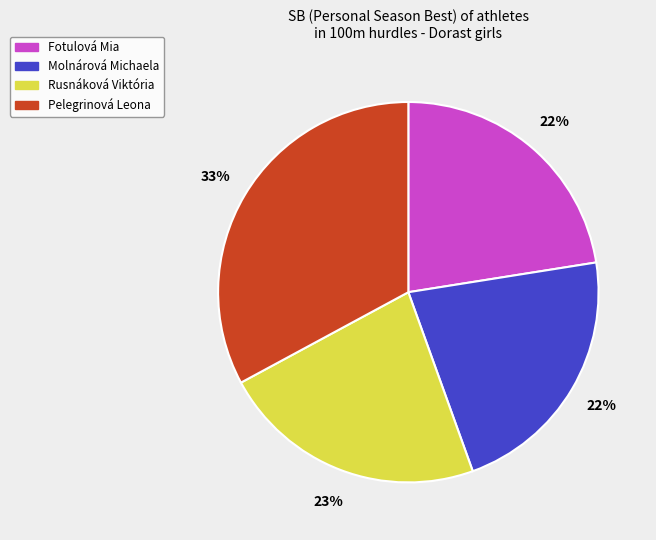

How many segments does this pie chart have?

4